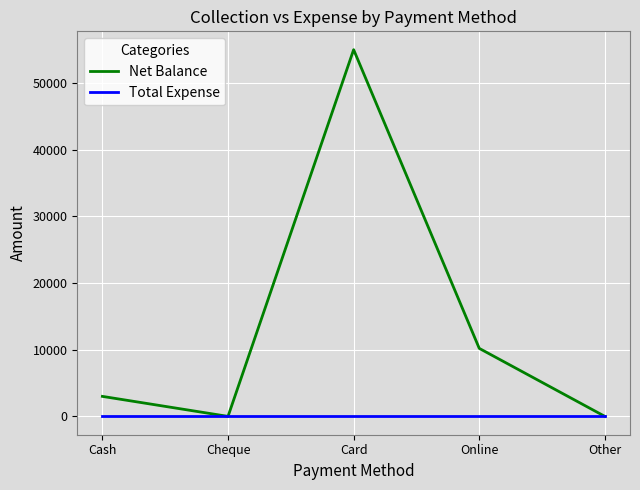

Reading right to left, extract all data points from this chart.

Net Balance: Other=0	Online=10200	Card=55000	Cheque=0	Cash=3000
Total Expense: Other=0	Online=0	Card=0	Cheque=0	Cash=0